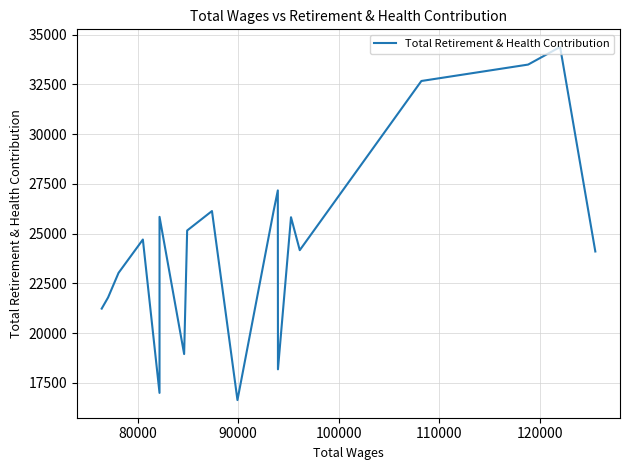

What is the maximum value shown in the chart?

34377